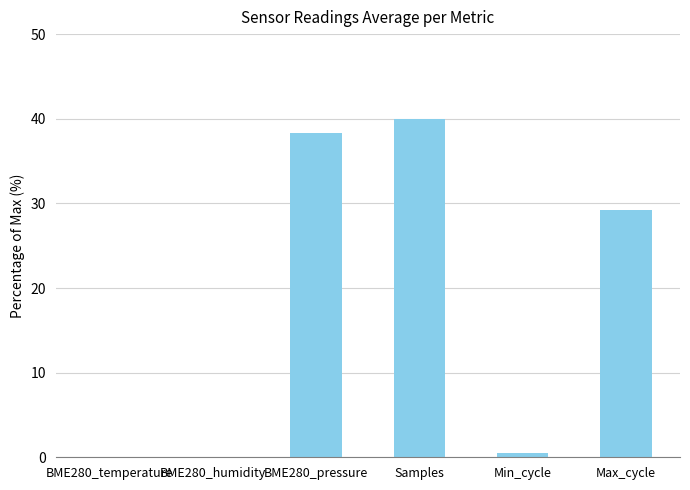

Which has a higher value, BME280_humidity or Min_cycle?

Min_cycle